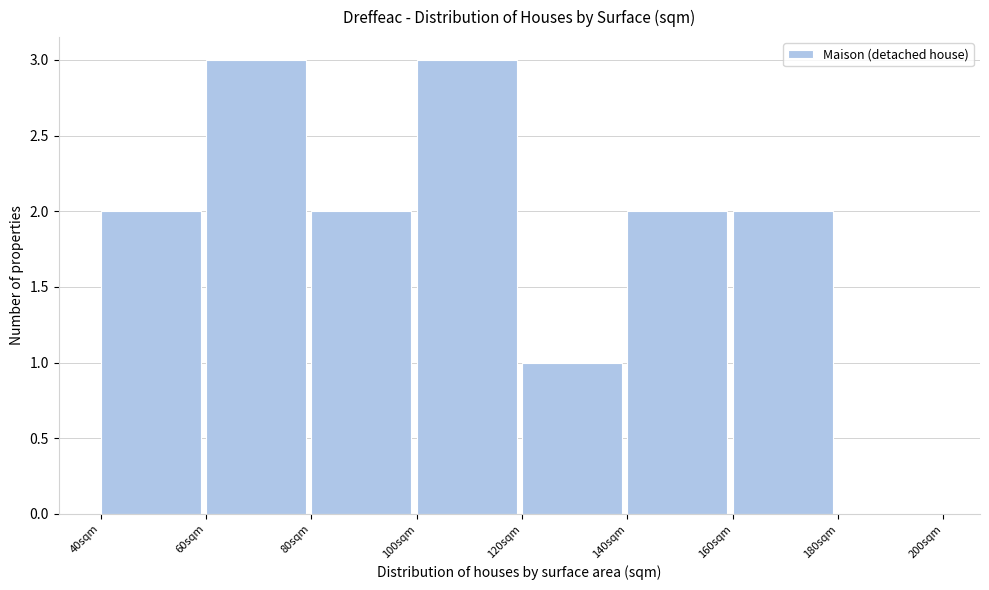

Reading left to right, transcribe this chart: for each bar, give the range it covers on the x-axis and its height. The values are not printed on the chart, so give them approximately, as read against the axis.

40 to 60: 2
60 to 80: 3
80 to 100: 2
100 to 120: 3
120 to 140: 1
140 to 160: 2
160 to 180: 2
180 to 200: 0